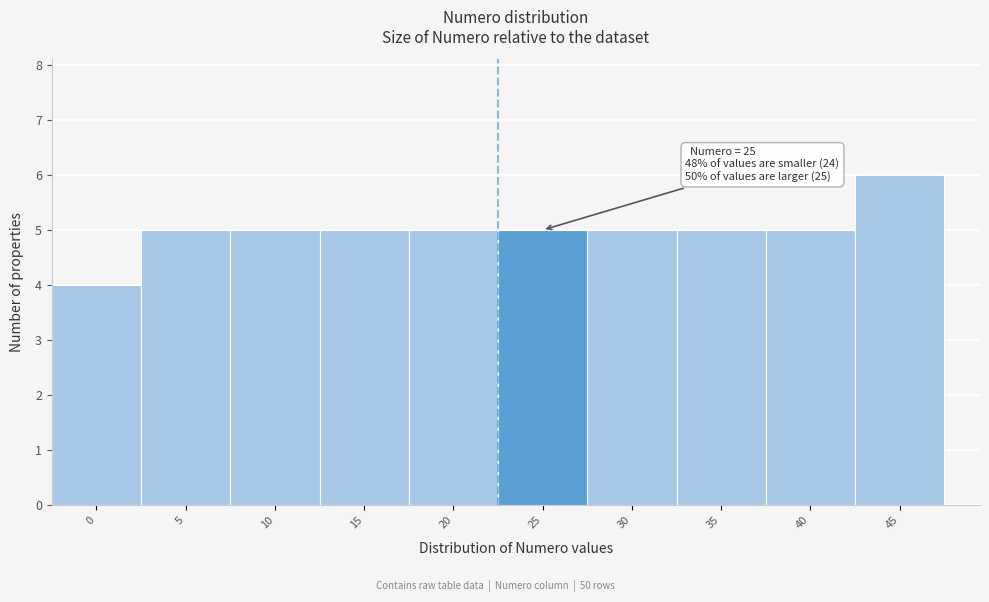

Reading right to left, transcribe all the data shown in this chart.

45=6	40=5	35=5	30=5	25=5	20=5	15=5	10=5	5=5	0=4